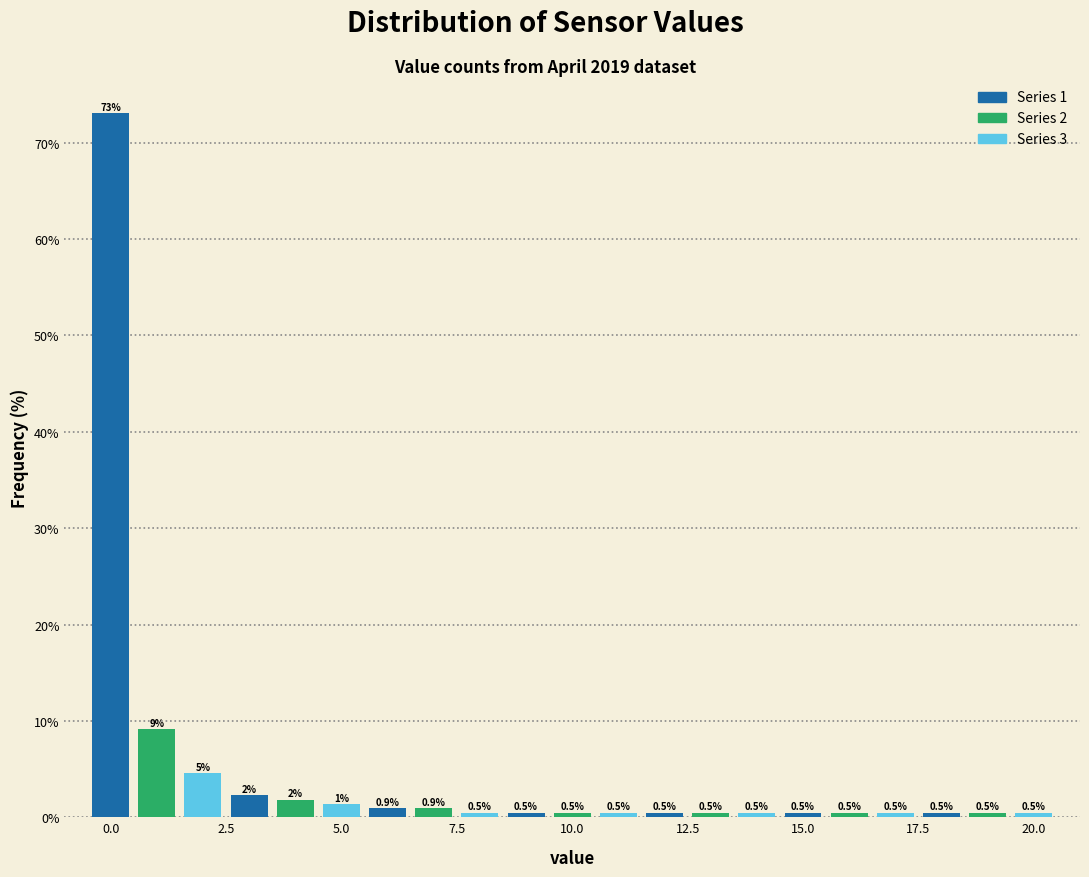

Around what value on the x-axis is the tallest bar? Give the approximate position of its centre, as read against the axis.

0.0